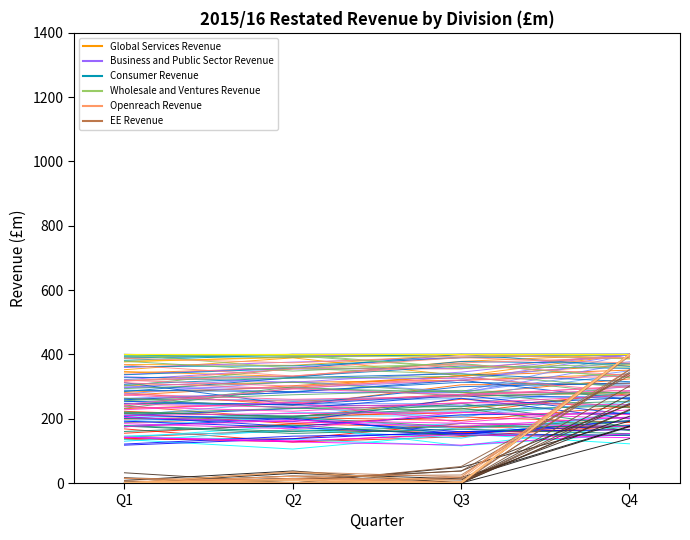

What is the sum of all Wholesale and Ventures Revenue values?

1514.7